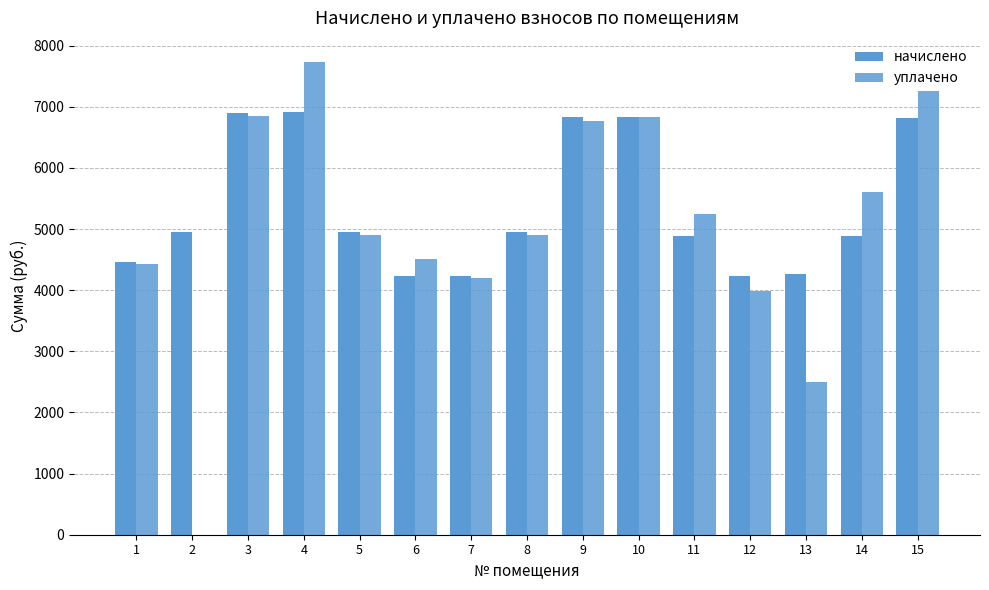

What is the sum of all начислено values?

80361.2